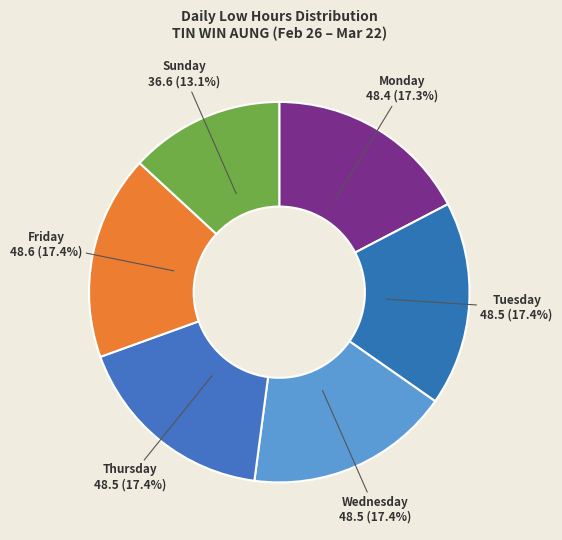

What is the ratio of the value at Tuesday to the value at Thursday?

1.0